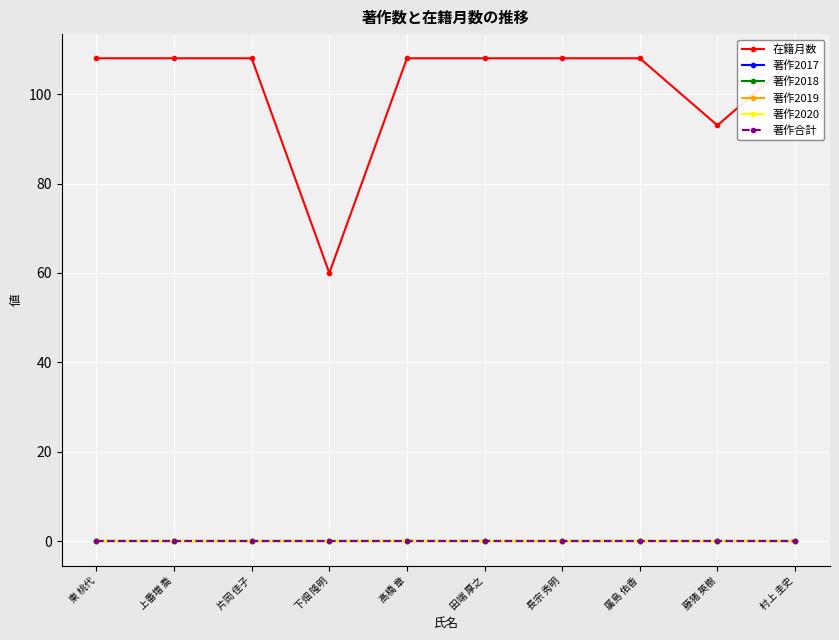

Is it true that 著作2018 equals 0 at 村上 圭史?

True